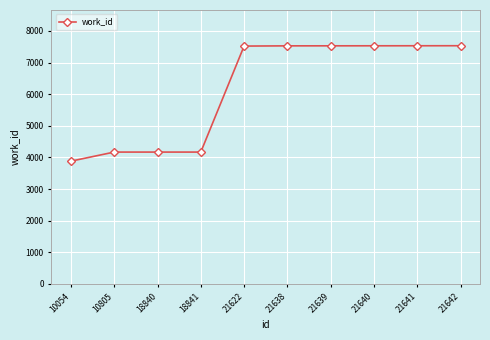

What is the ratio of the value at 21641 to the value at 21639?

1.0